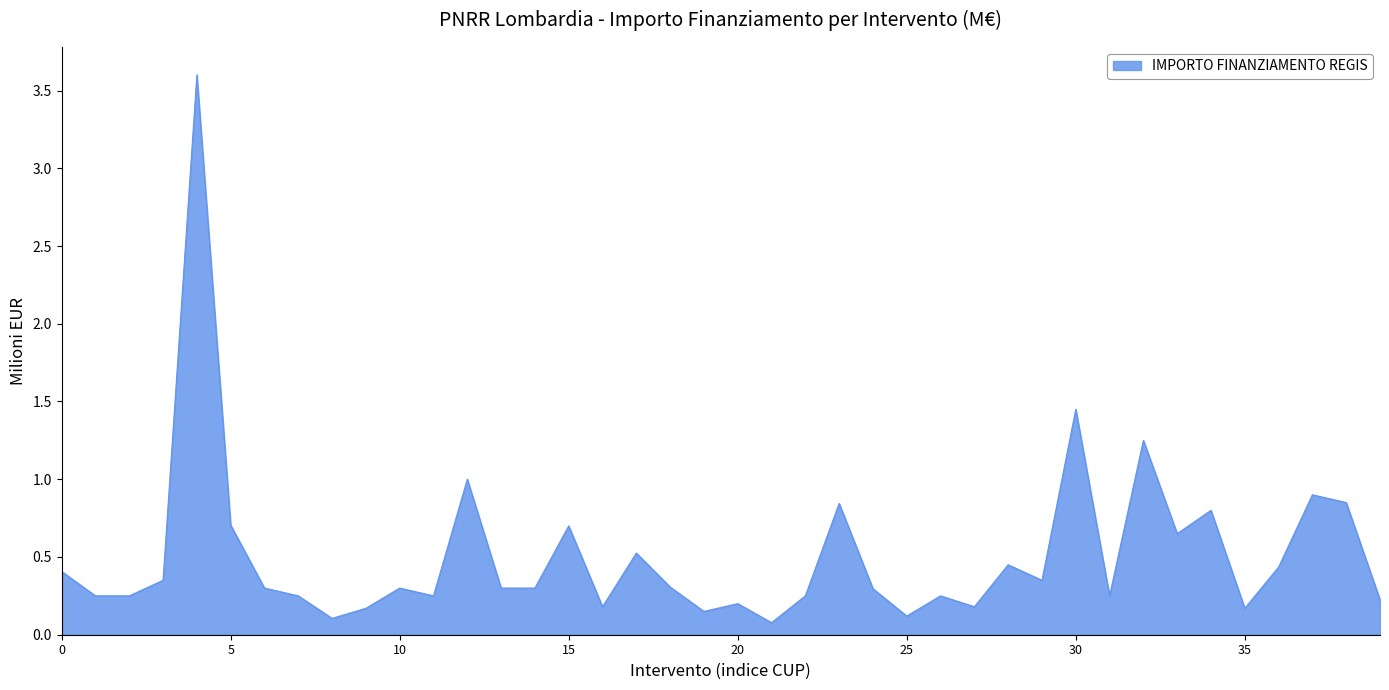

What is the maximum value shown in the chart?

3.6